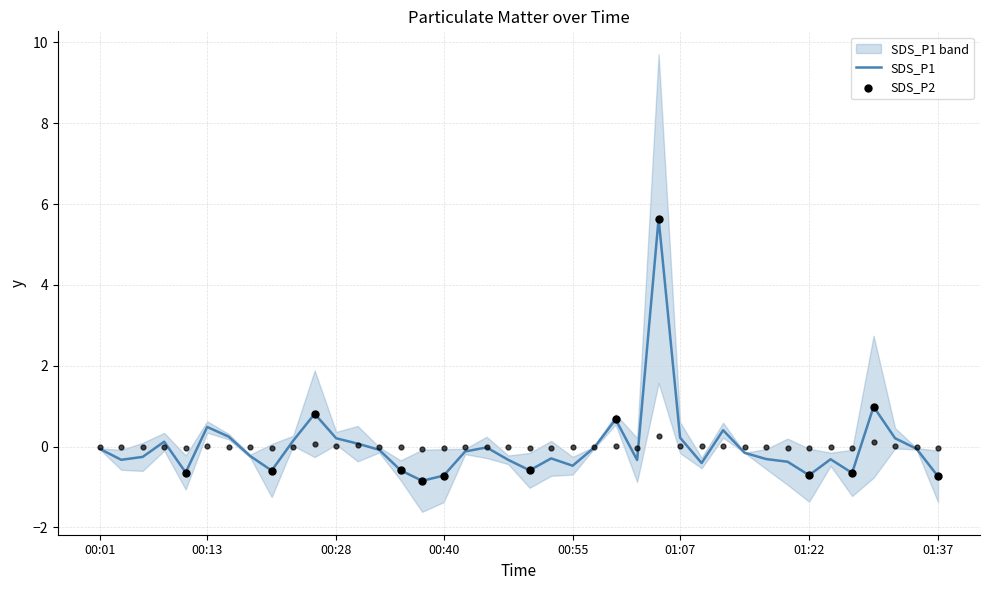

Which series has the widest spread of Y values?

SDS_P1